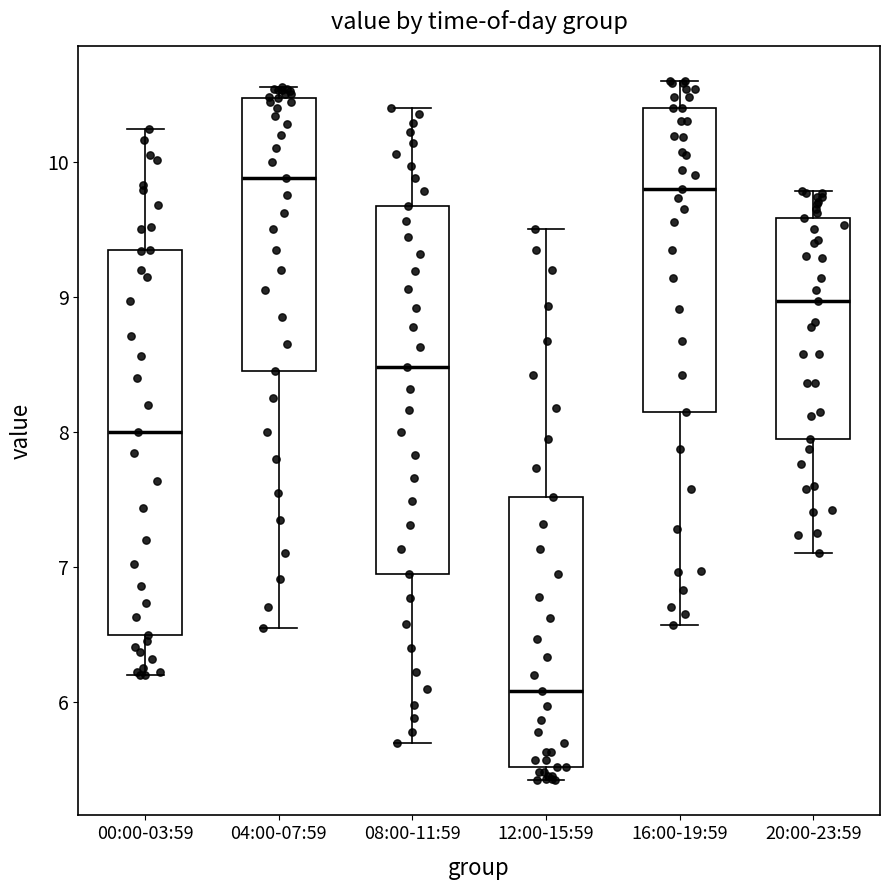

Comparing the boxes themselves (not the whiskers), which one is the tallest?

00:00-03:59